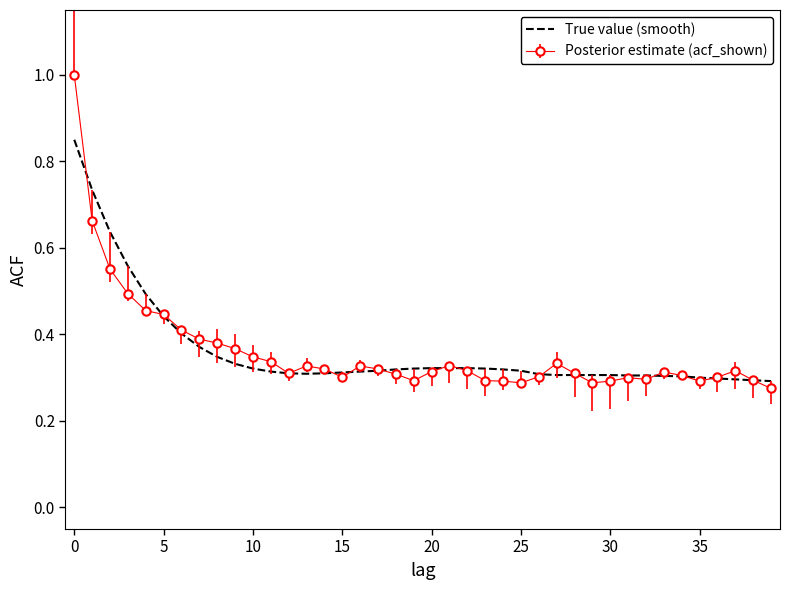

Which series has the largest range (max minus min)?

Posterior estimate (acf_shown)